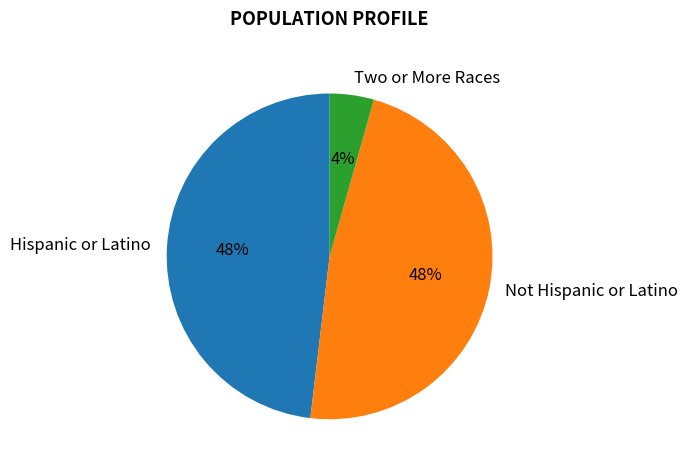

What is the ratio of the value at Hispanic or Latino to the value at Not Hispanic or Latino?

1.0